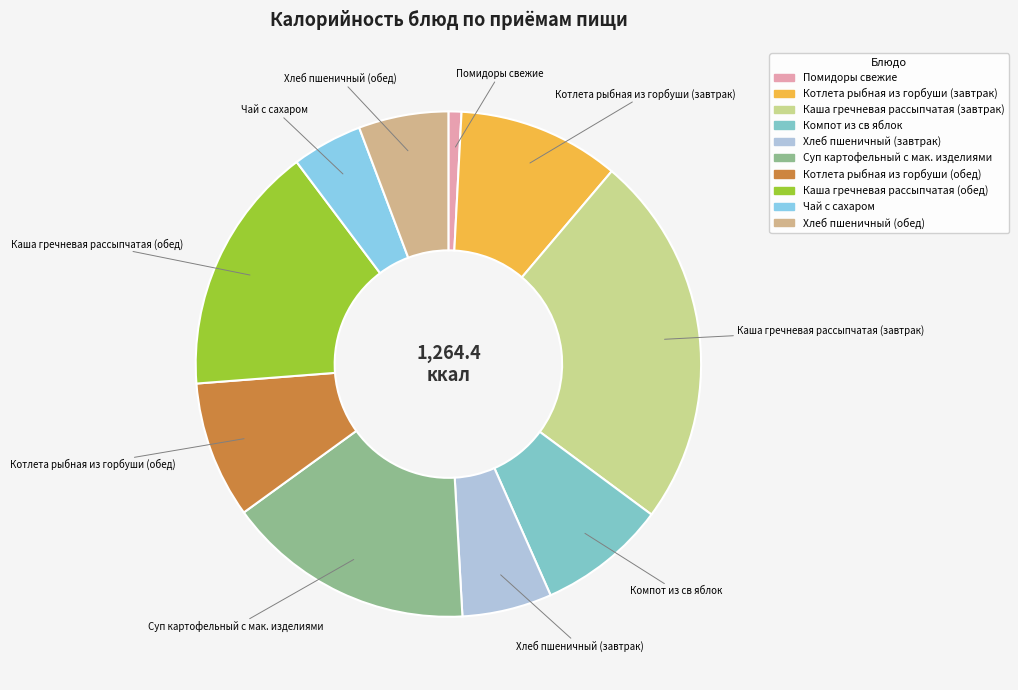

Is there a majority slice in this chart?

No